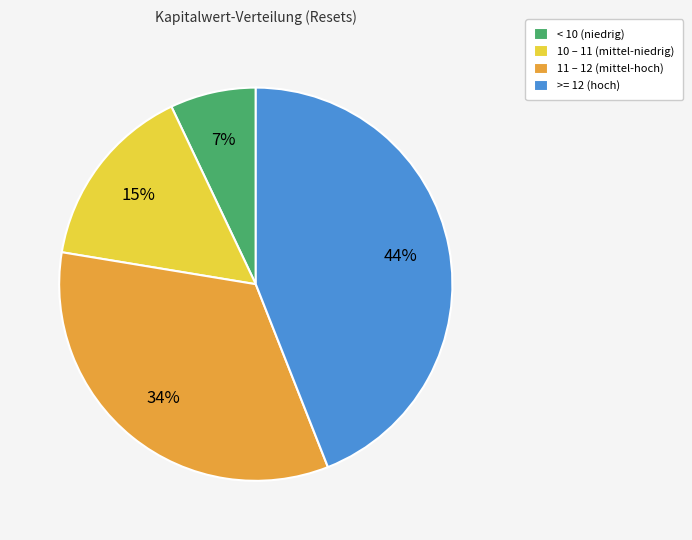

Which has a higher value, < 10 (niedrig) or 11 – 12 (mittel-hoch)?

11 – 12 (mittel-hoch)